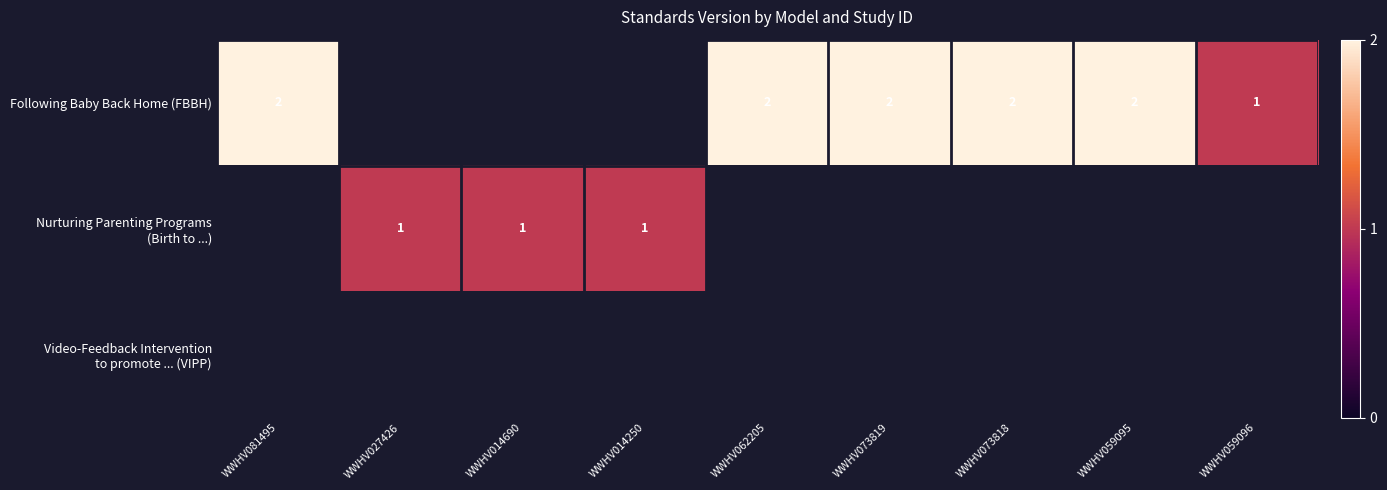

How many categories are shown in the chart?

9